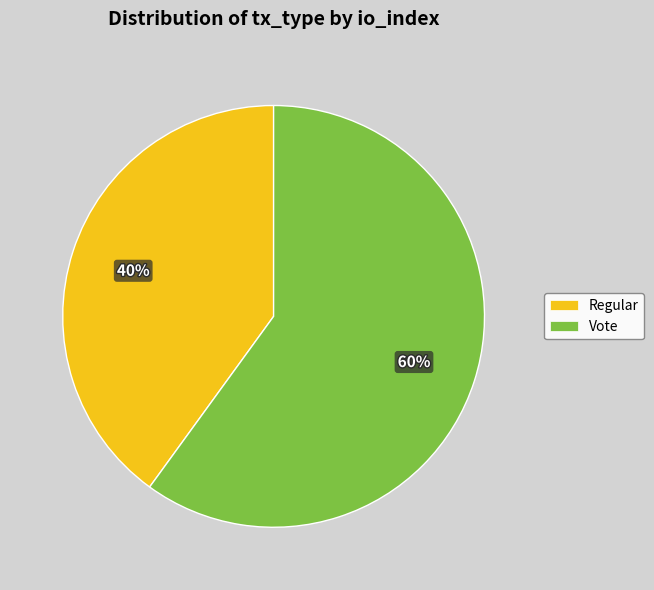

Which has a higher value, Regular or Vote?

Vote